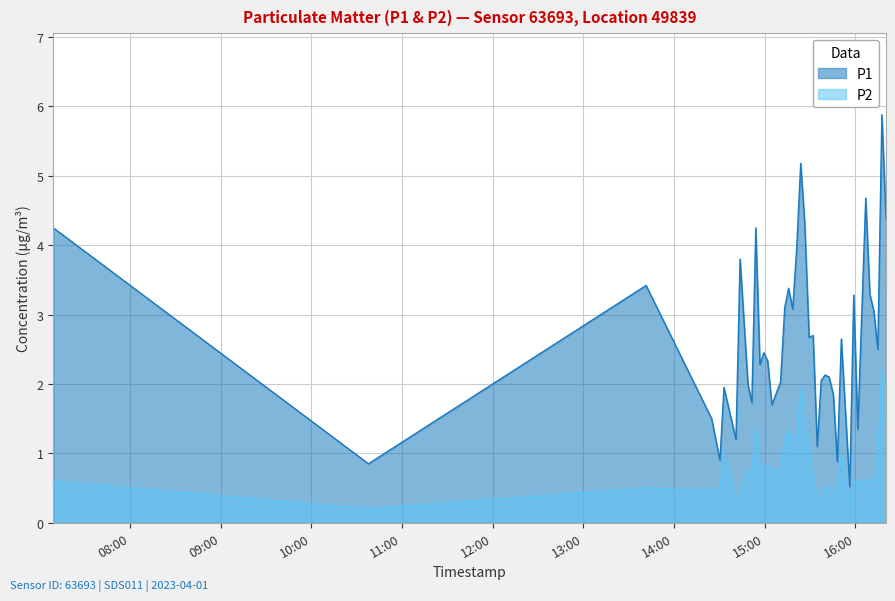

What is the maximum value for P2?

2.2